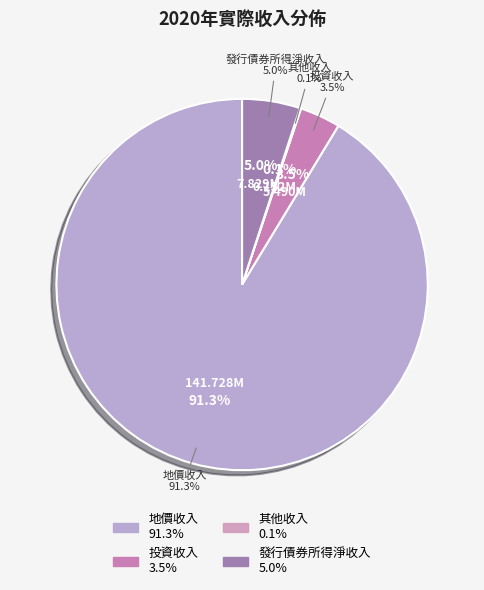

True or false: 發行債券所得淨收入 accounts for 16% of the total.

False